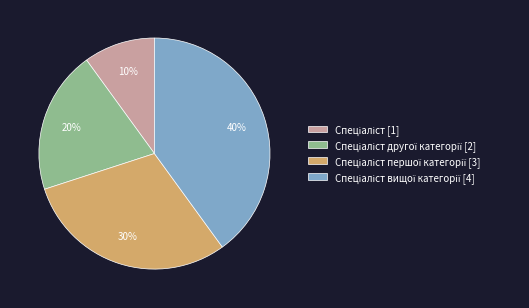

Does any single category account for the majority?

No